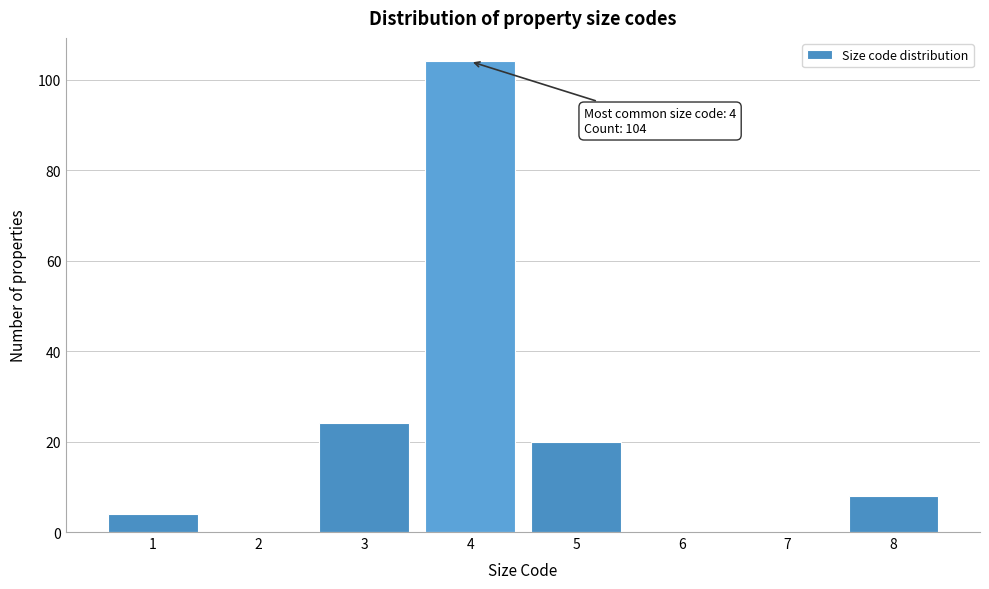

Reading left to right, extract all data points from this chart.

1=4	2=0	3=24	4=104	5=20	6=0	7=0	8=8